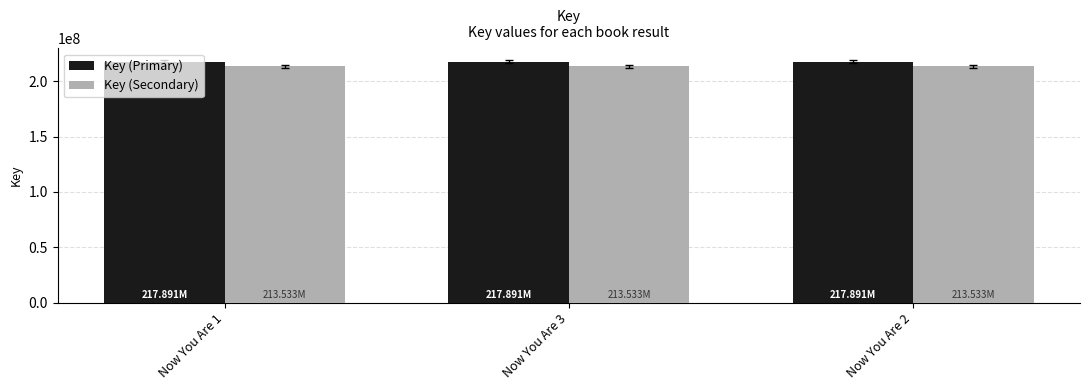

Which series has the largest total across all categories?

Key (Primary)